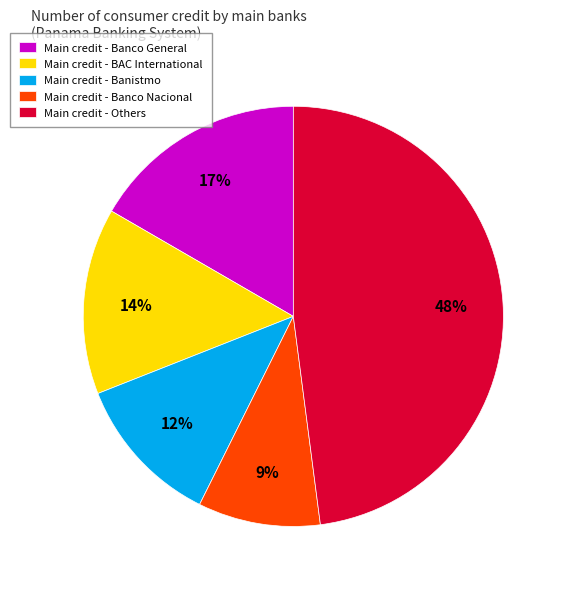

Is there a majority slice in this chart?

No